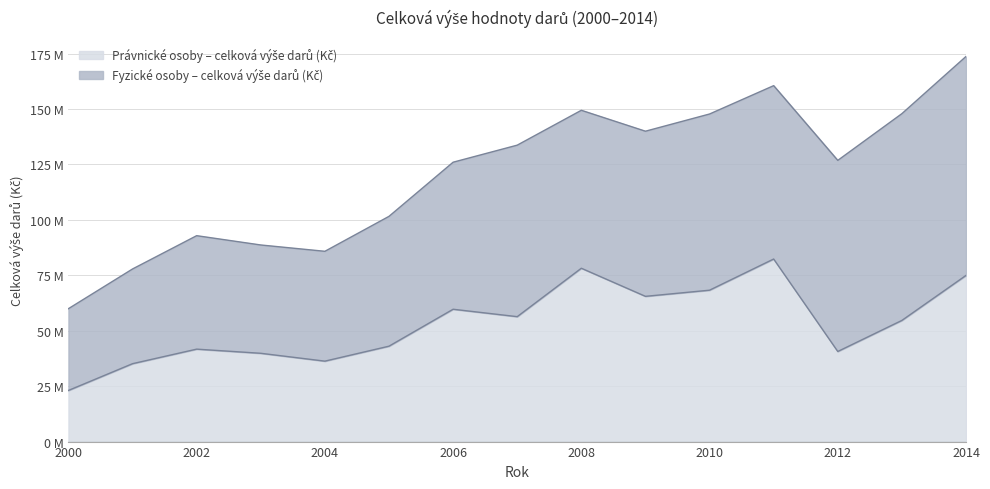

How many data points are less than 54652749?

7